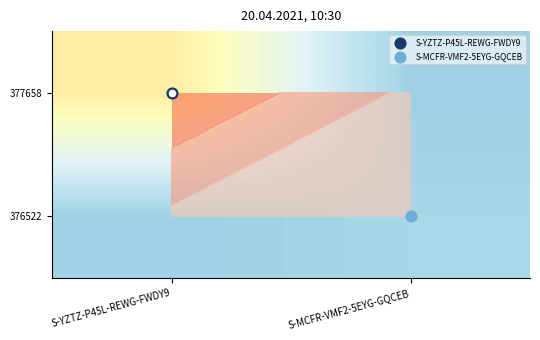

Which has a higher value, S-YZTZ-P45L-REWG-FWDY9 or S-MCFR-VMF2-5EYG-GQCEB?

S-YZTZ-P45L-REWG-FWDY9